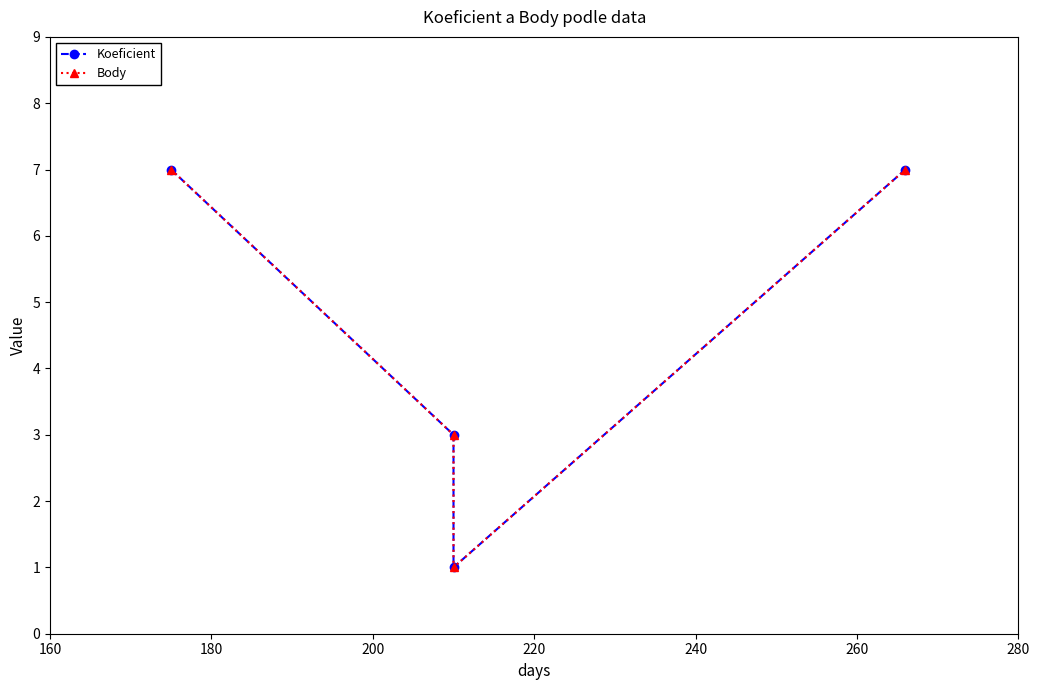

Reading right to left, list all the values displayed in this chart.

Koeficient: 7	1	3	7
Body: 7	1	3	7